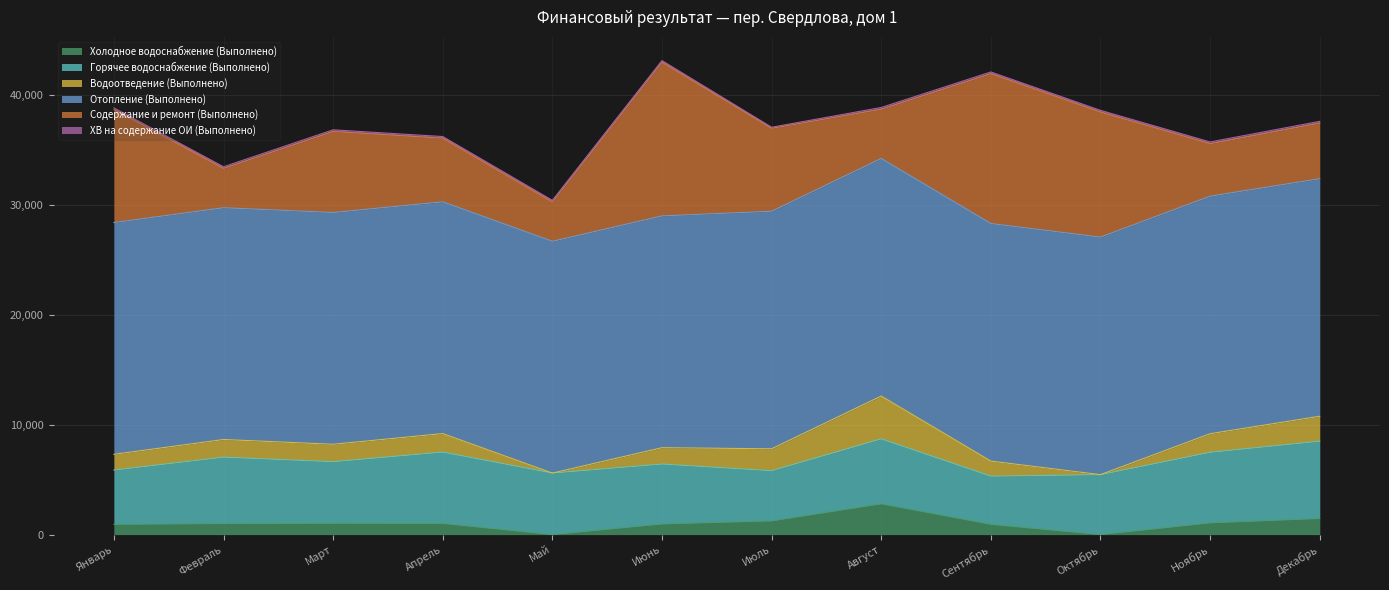

How many lines are shown in the chart?

6